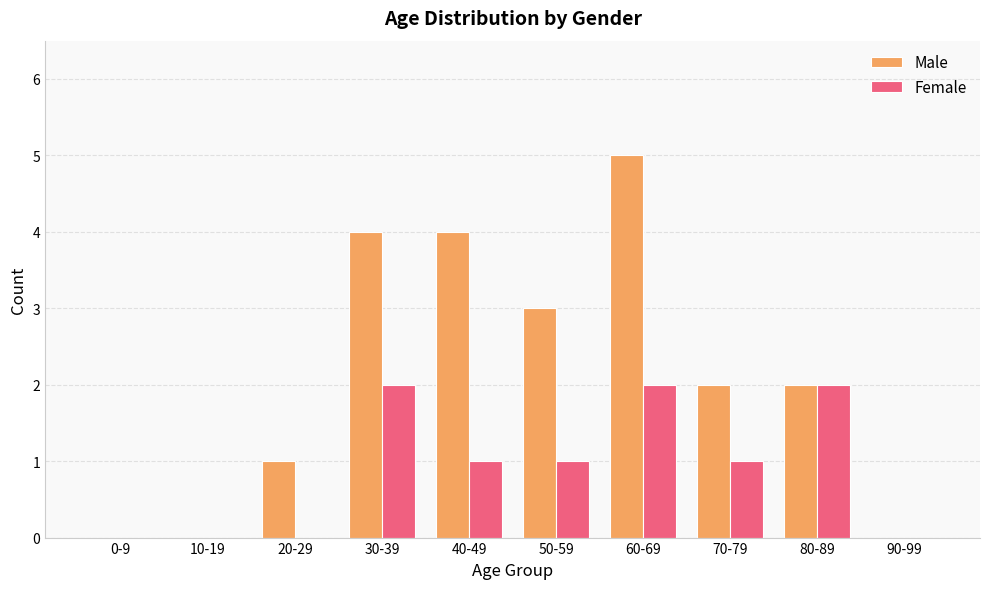

The value of Male at 70-79 is 2. True or false?

True